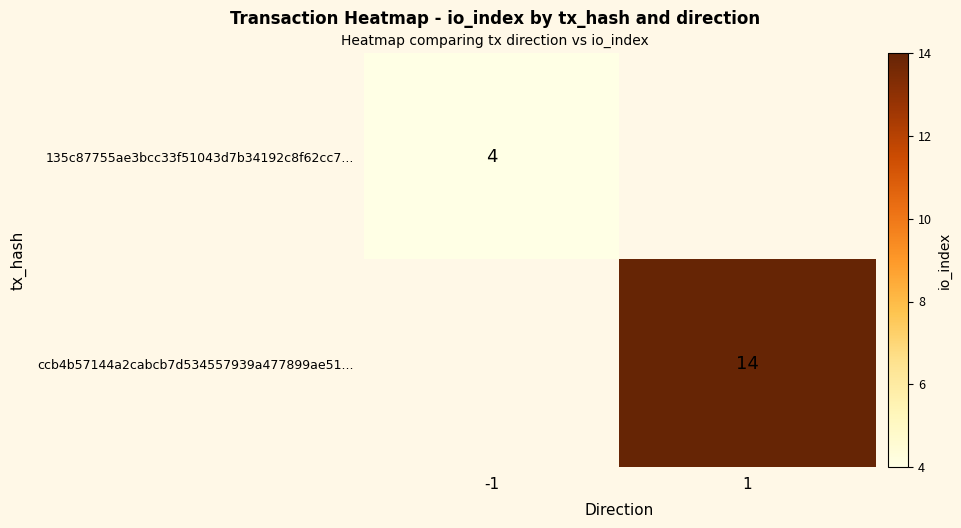

The value of ccb4b57144a2cabcb7d534557939a477899ae51... at 1 is 14. True or false?

True